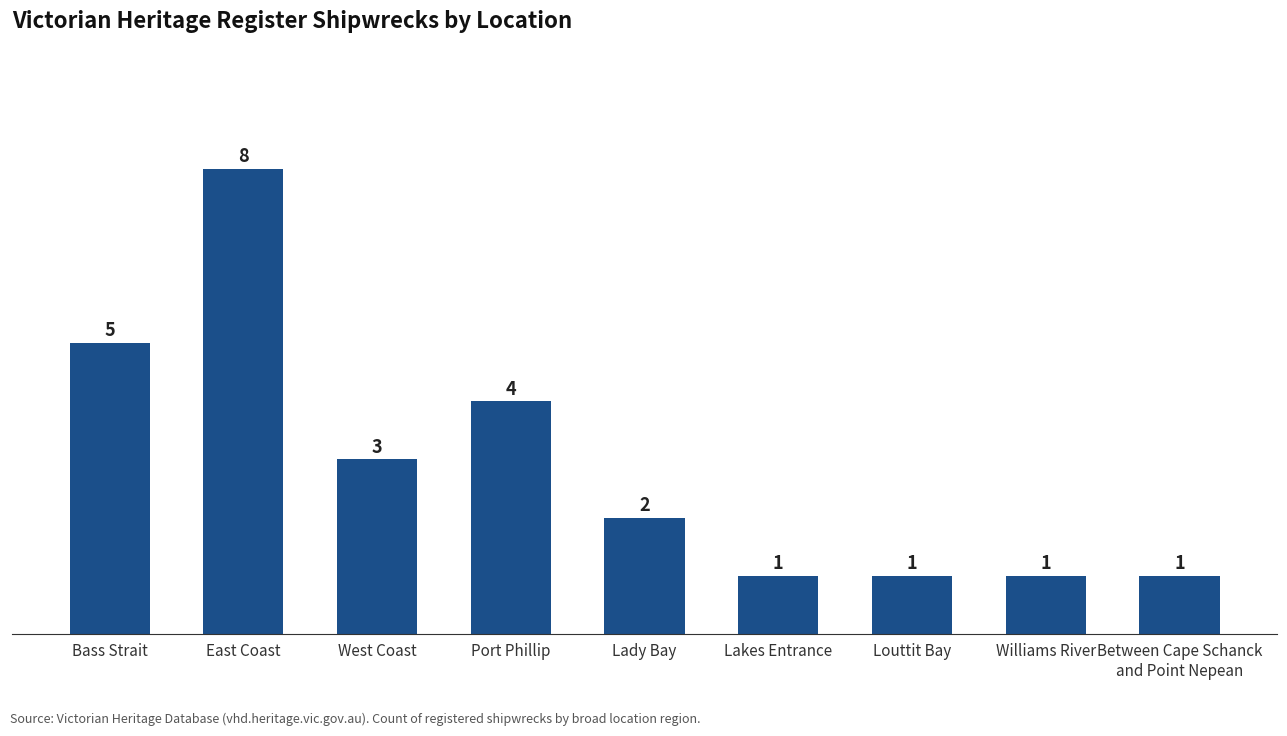

What is the change in value from East Coast to Lady Bay?

-6